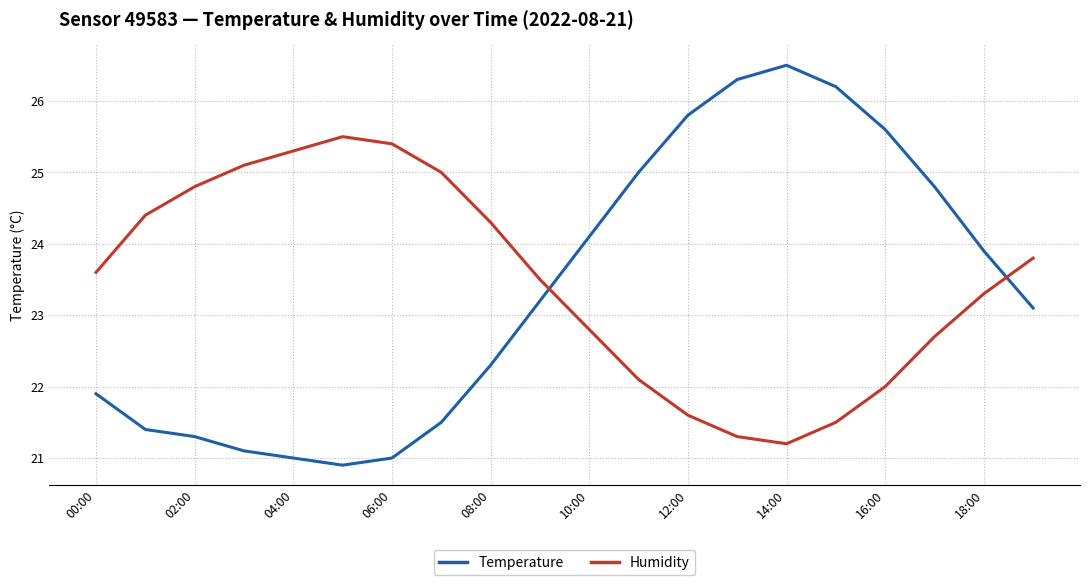

What is the highest value of the Temperature series?

26.5